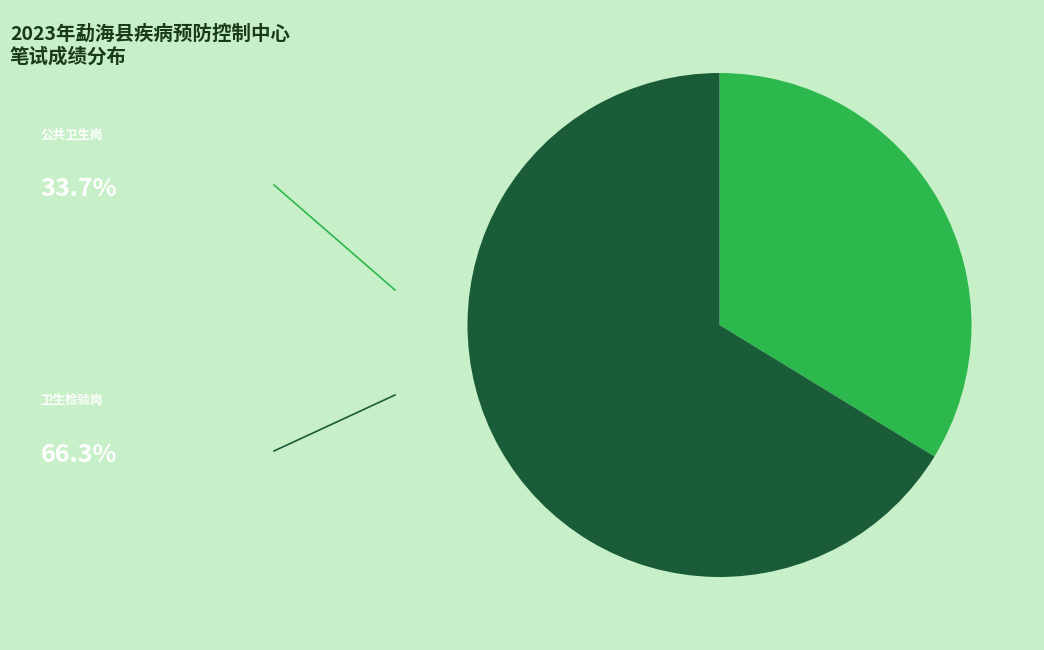

Does any single category account for the majority?

Yes